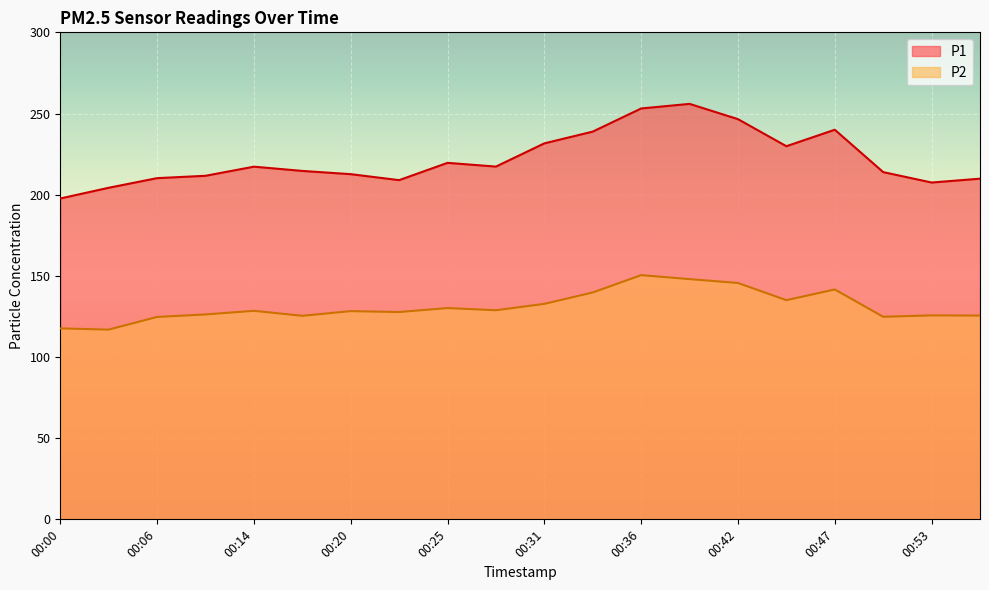

Reading right to left, extract all data points from this chart.

P1: 209.8	207.5	213.9	240.0	229.8	246.5	255.9	253.1	238.8	231.6	217.3	219.6	208.9	212.6	214.6	217.2	211.6	210.2	204.2	197.7
P2: 125.5	125.6	124.8	141.6	135.0	145.6	148.0	150.4	139.8	132.7	128.8	130.2	127.7	128.3	125.4	128.4	126.2	124.7	116.9	117.6